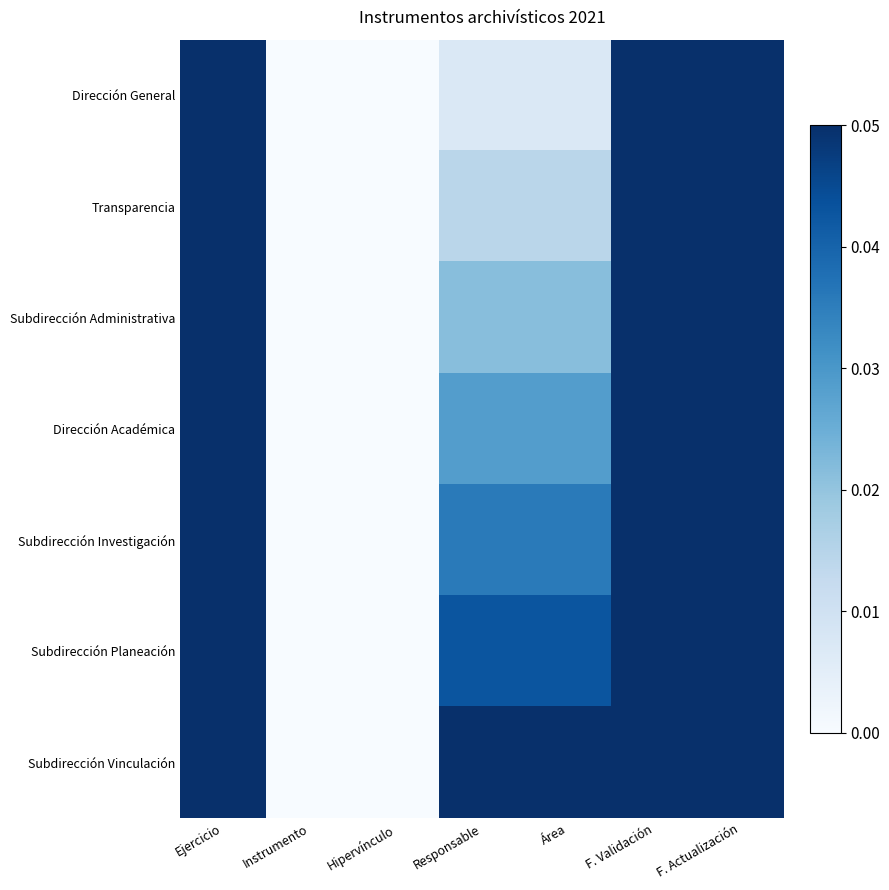

At which category is the sum across all series the highest?

Ejercicio